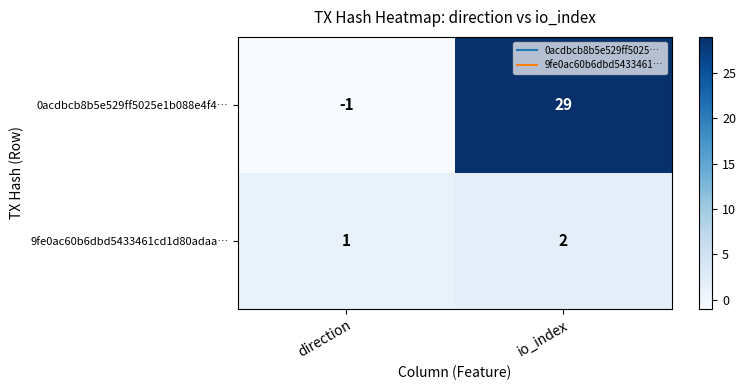

What is the difference between the 0acdbcb8b5e529ff5025e1b088e4f4… values at direction and io_index?

30